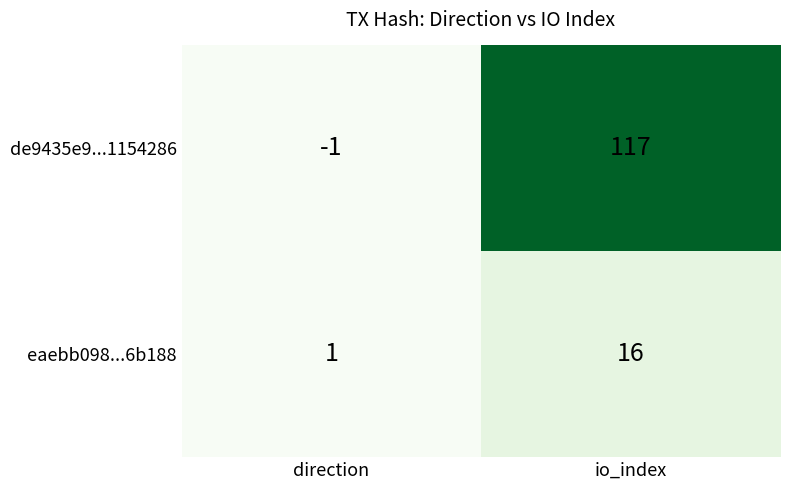

Read the eaebb098...6b188 value at io_index, to the nearest 5.

15